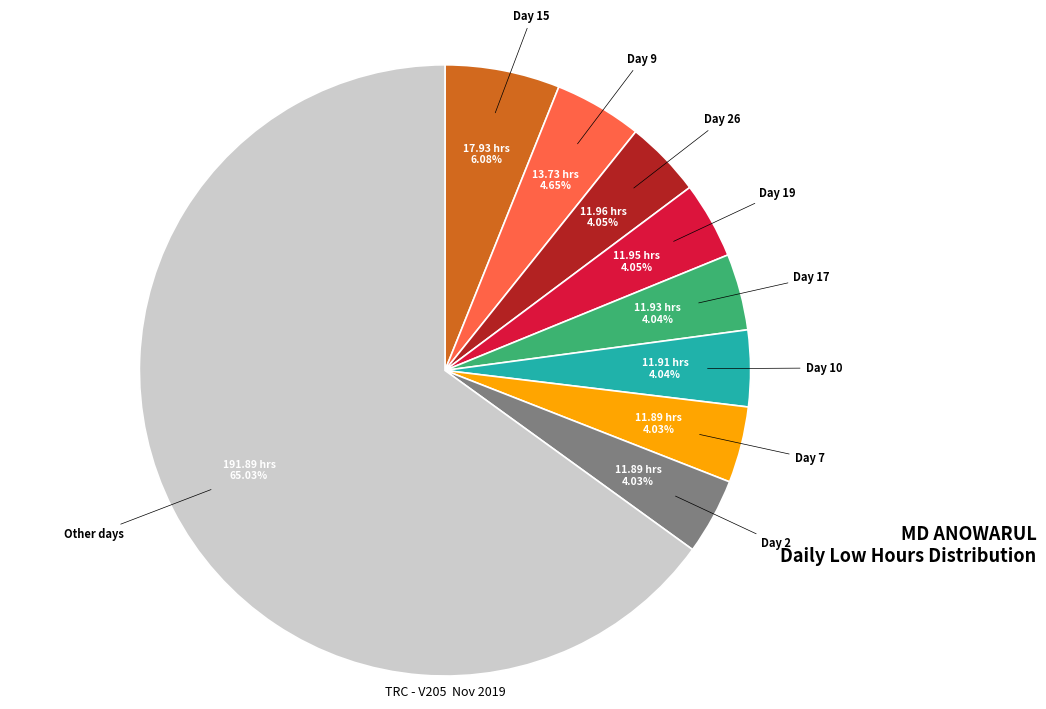

What percentage is NOT represented by Day 9?

95.3%